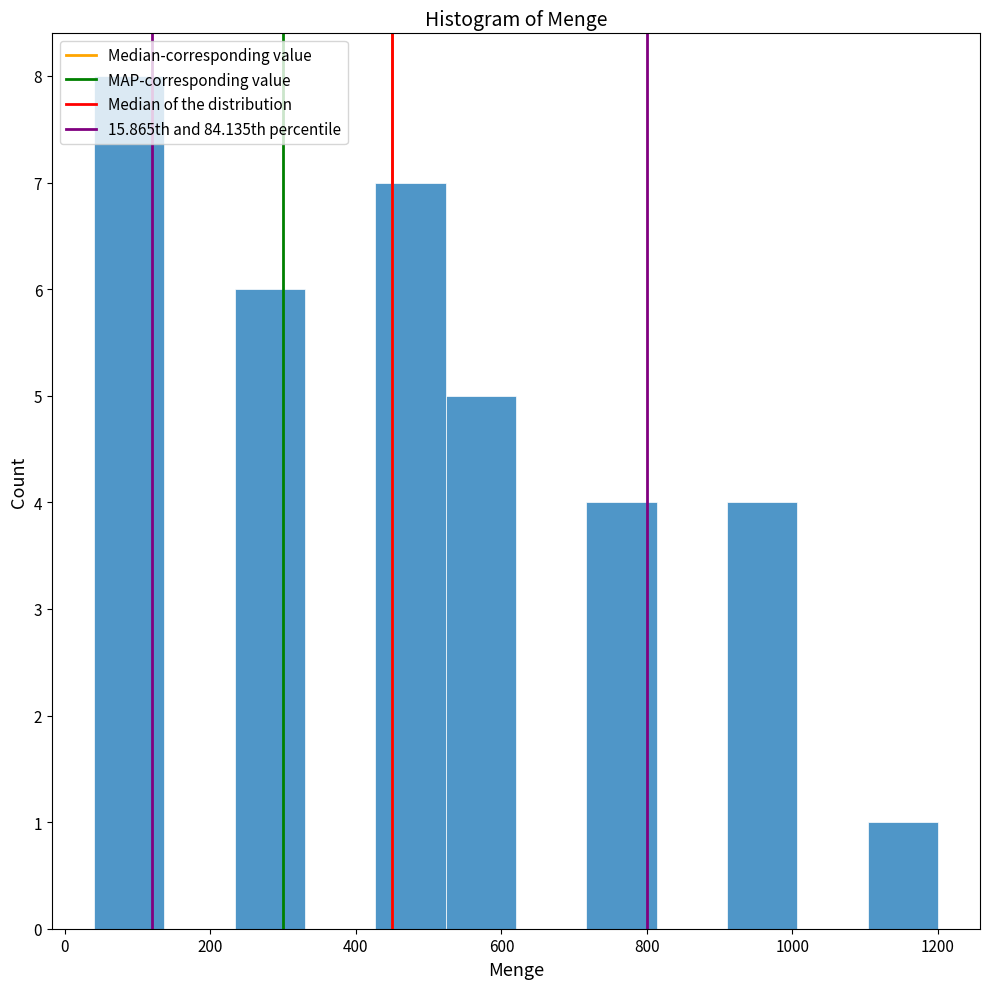

Reading left to right, transcribe this chart: for each bar, give the range it covers on the x-axis and its height. Neither the bar edges nor the heights are printed on the chart, so give them approximately, as read against the axes.

40 to 140: 8
140 to 240: 0
240 to 340: 6
340 to 420: 0
420 to 520: 7
520 to 620: 5
620 to 720: 0
720 to 820: 4
820 to 920: 0
920 to 1000: 4
1000 to 1100: 0
1100 to 1200: 1